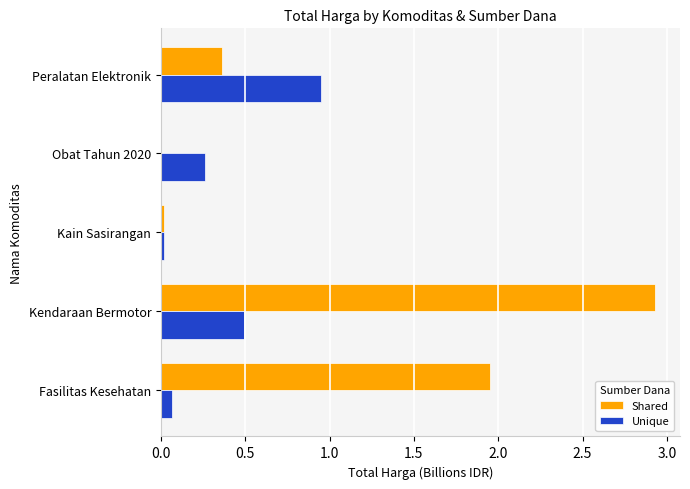

What is the sum of the Unique values at Peralatan Elektronik and Obat Tahun 2020?

1.2